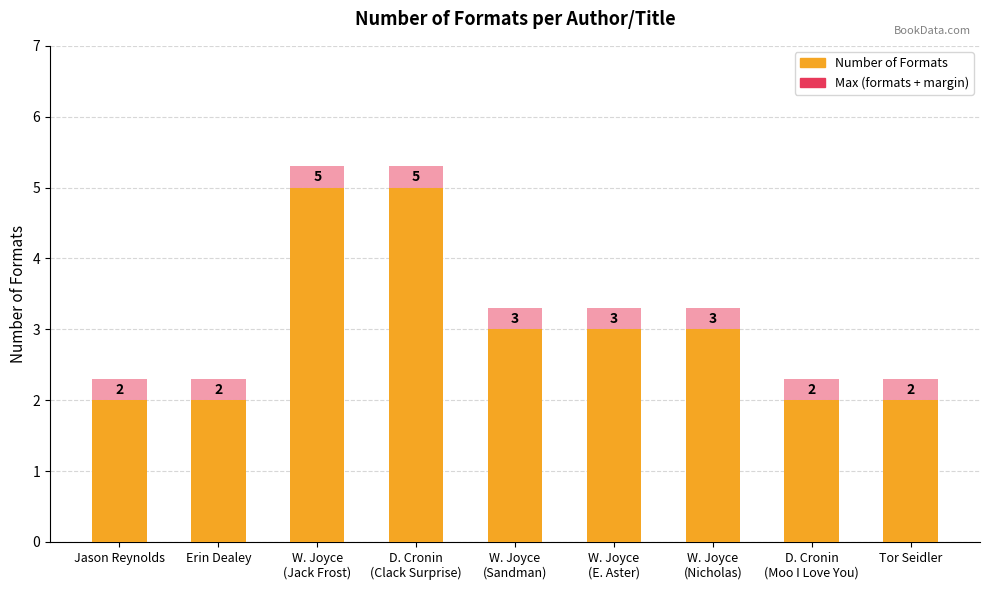

Reading left to right, extract all data points from this chart.

Number of Formats: Jason Reynolds=2.0	Erin Dealey=2.0	W. Joyce
(Jack Frost)=5.0	D. Cronin
(Clack Surprise)=5.0	W. Joyce
(Sandman)=3.0	W. Joyce
(E. Aster)=3.0	W. Joyce
(Nicholas)=3.0	D. Cronin
(Moo I Love You)=2.0	Tor Seidler=2.0
Max (formats + margin): Jason Reynolds=2.3	Erin Dealey=2.3	W. Joyce
(Jack Frost)=5.3	D. Cronin
(Clack Surprise)=5.3	W. Joyce
(Sandman)=3.3	W. Joyce
(E. Aster)=3.3	W. Joyce
(Nicholas)=3.3	D. Cronin
(Moo I Love You)=2.3	Tor Seidler=2.3